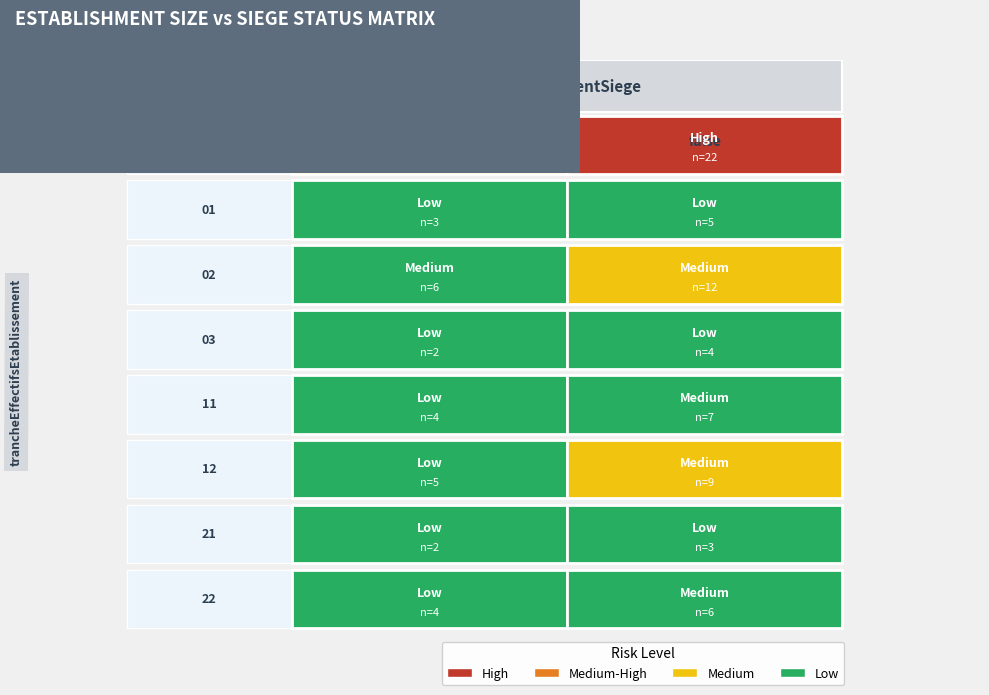

The false series shows 22 at NN. True or false?

True